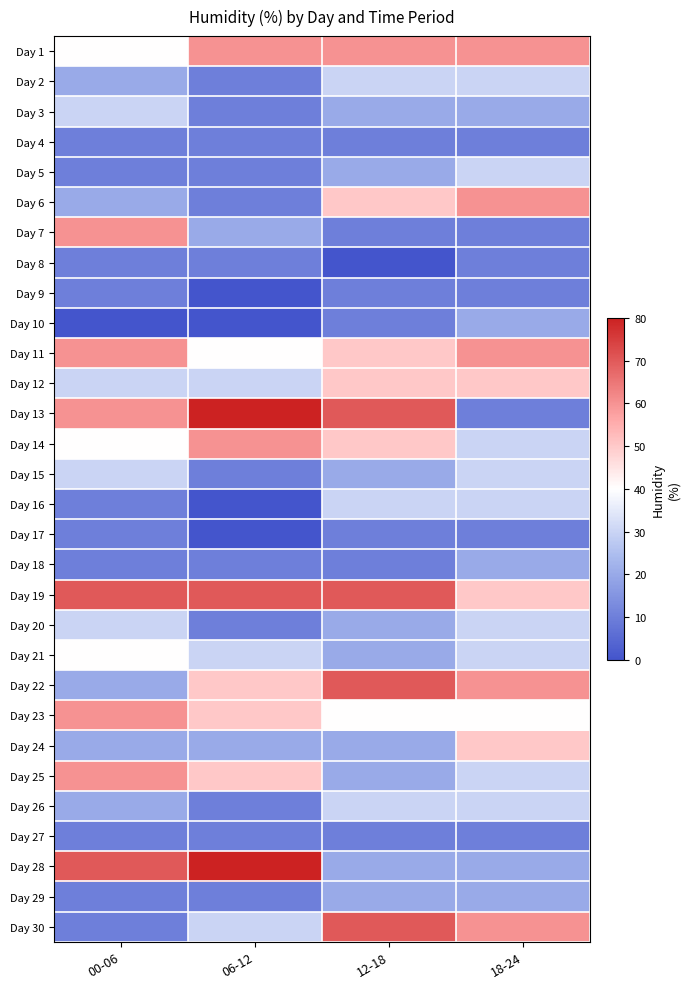

Which series has the largest total across all categories?

Day 19